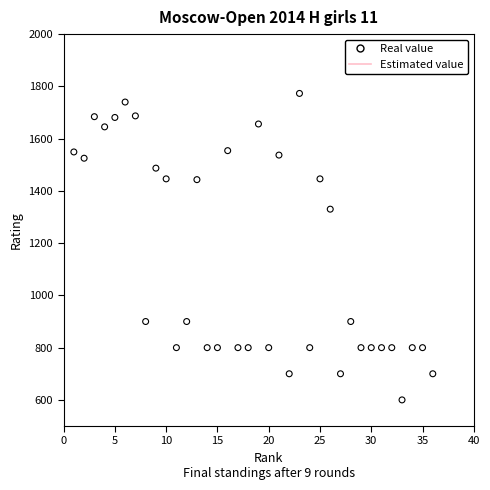

What is the range of Y values (max minus min)?

1173